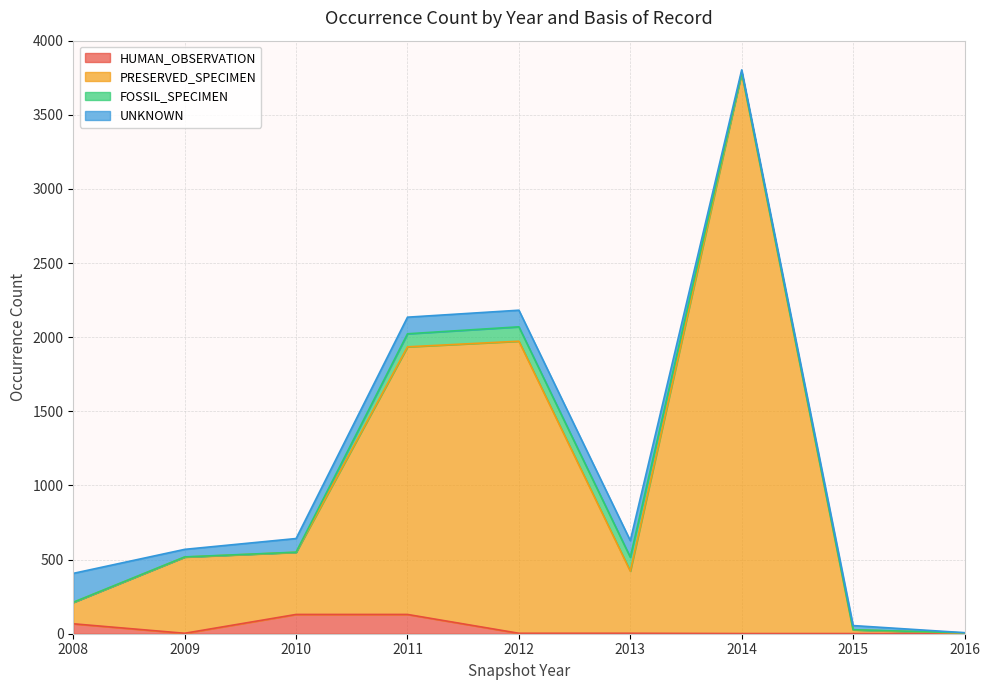

Which category has the lowest value in the PRESERVED_SPECIMEN series?

2016